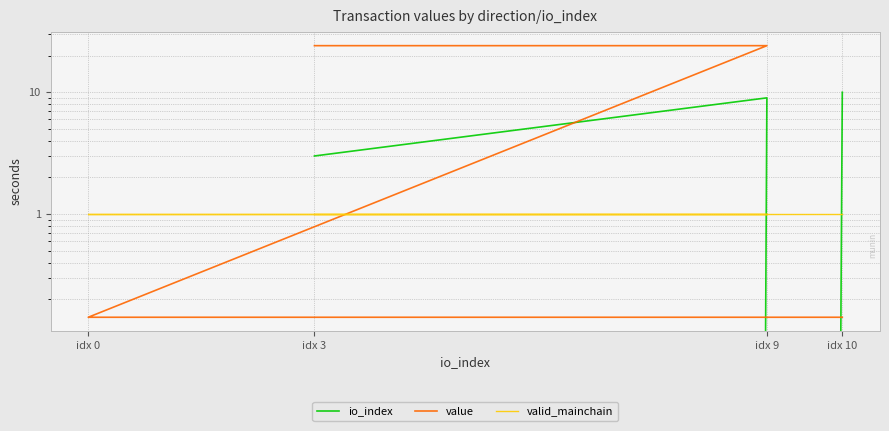

What is the difference between the highest and lowest values at idx 10?

9.9